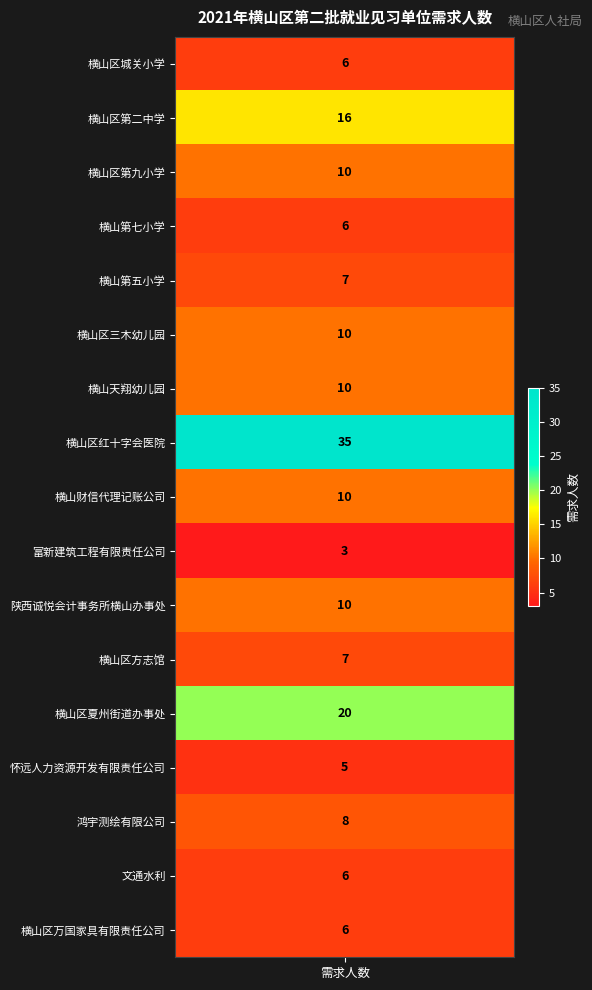

What is the difference between the second highest and minimum values?

17